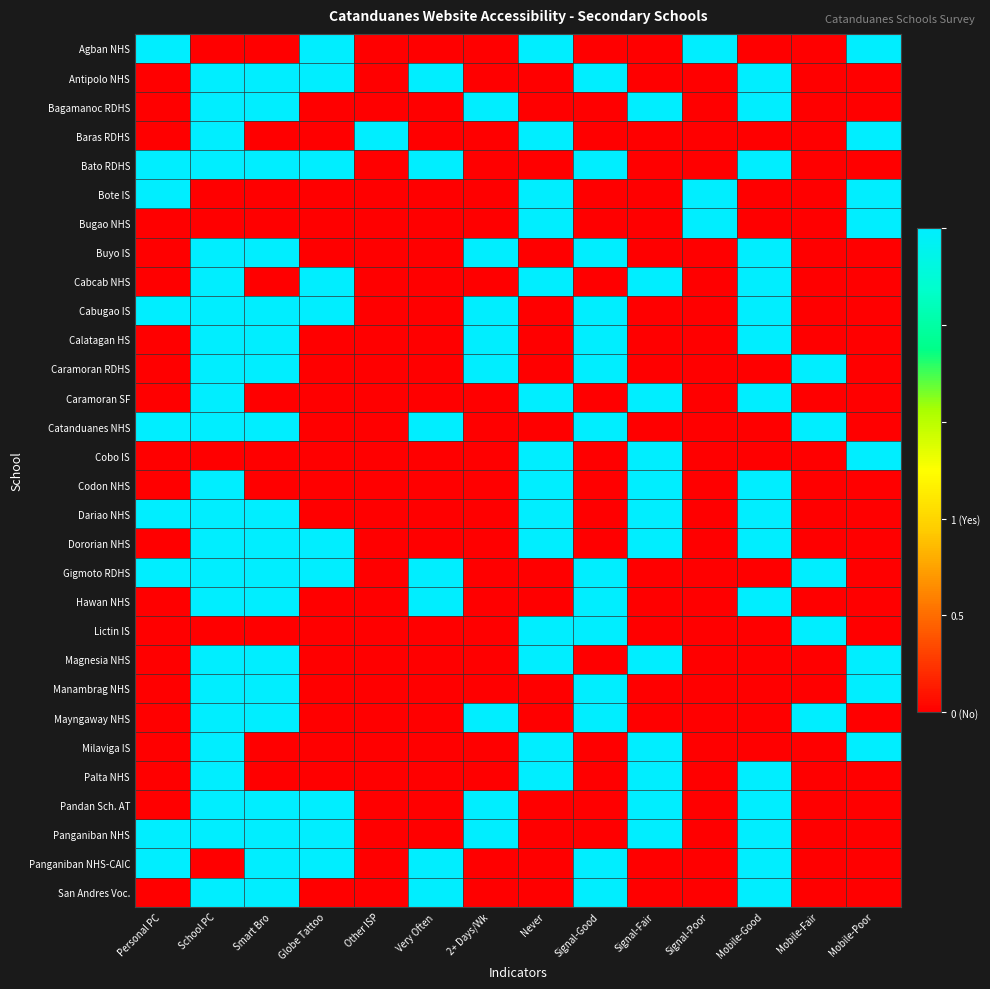

Between Mobile-Poor and Never, which is larger?

Mobile-Poor